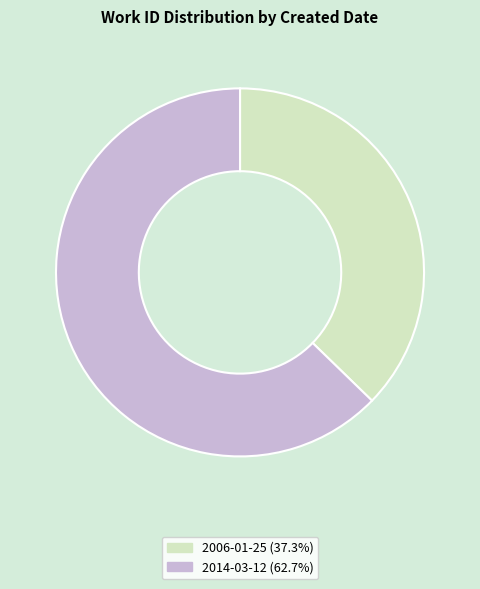

Rank the categories by value from lowest to highest.

2006-01-25, 2014-03-12